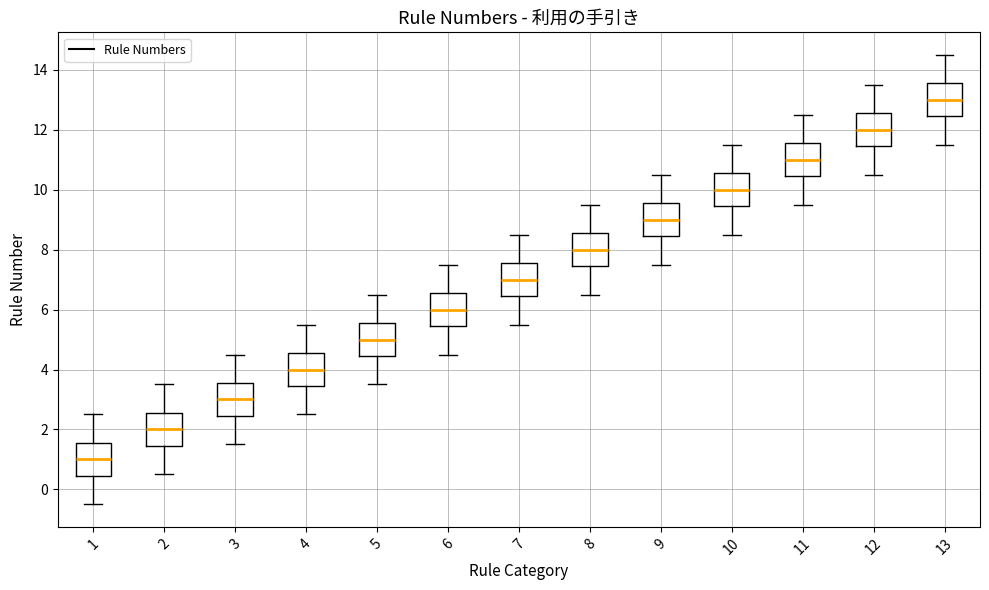

Which box's median line is the lowest?

1